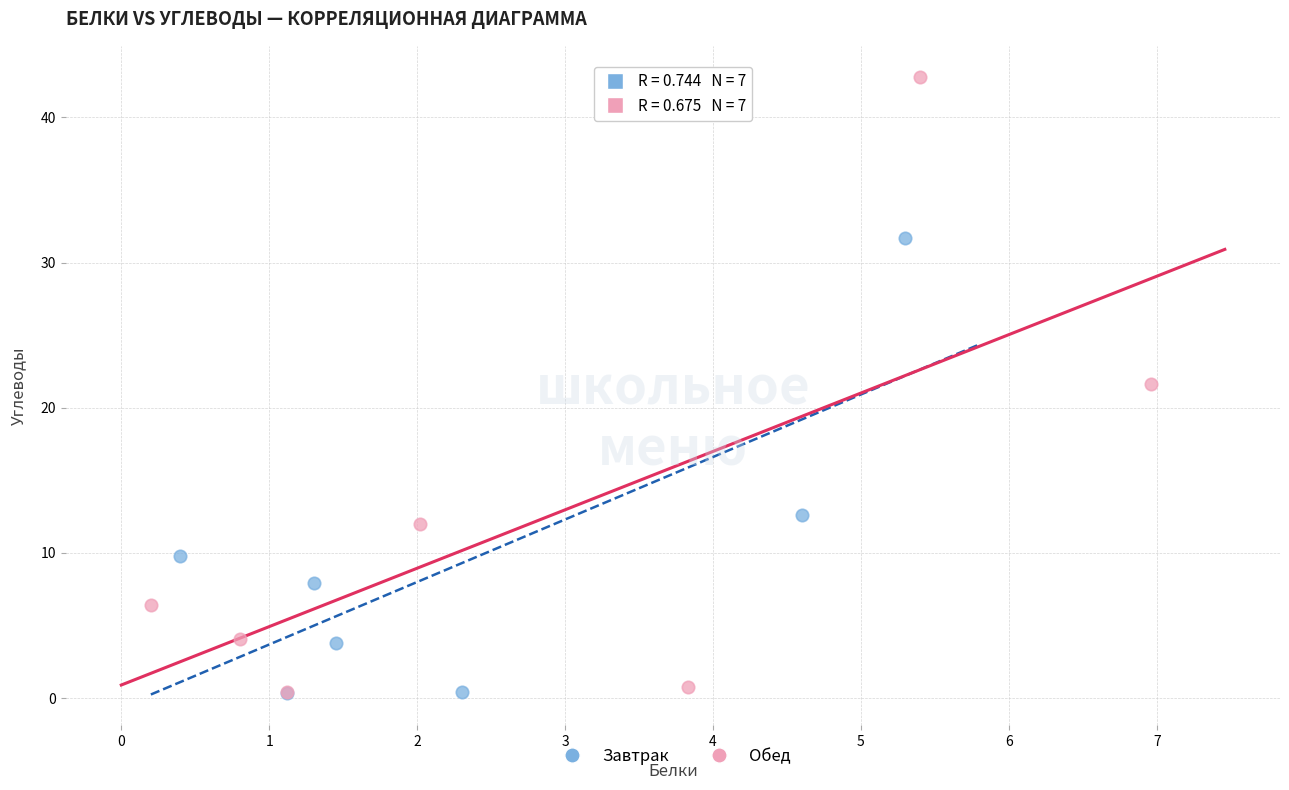

What are all the series names shown in the legend?

Завтрак, Обед